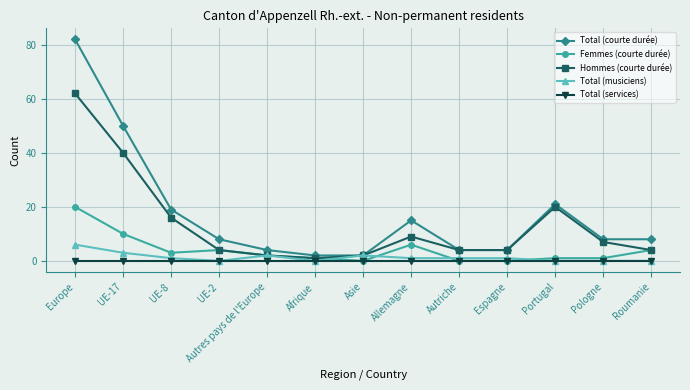

Is the value of Femmes (courte durée) at Pologne greater than the value of Total (services) at Autres pays de l'Europe?

Yes